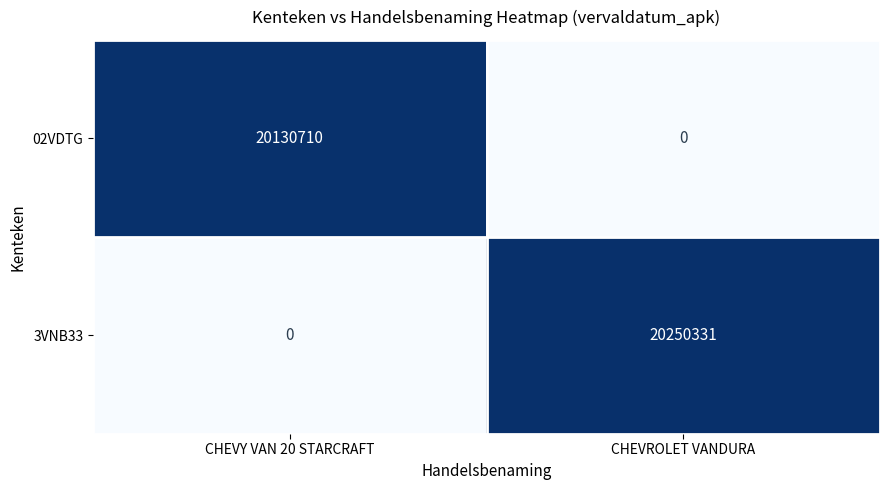

At which category is the sum across all series the highest?

CHEVROLET VANDURA